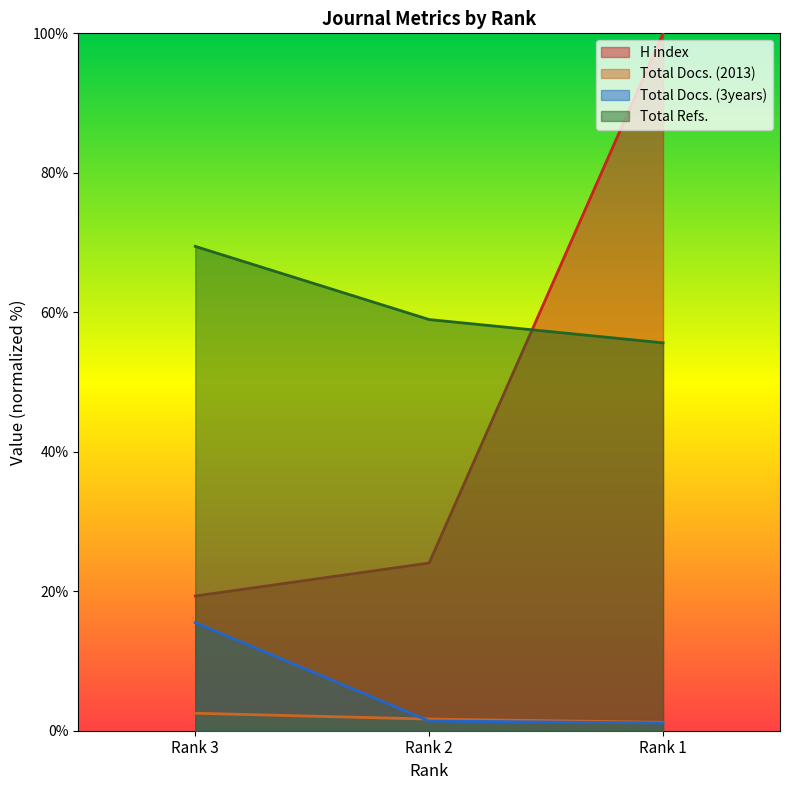

The Total Refs. series shows 59.0 at Rank 2. True or false?

True